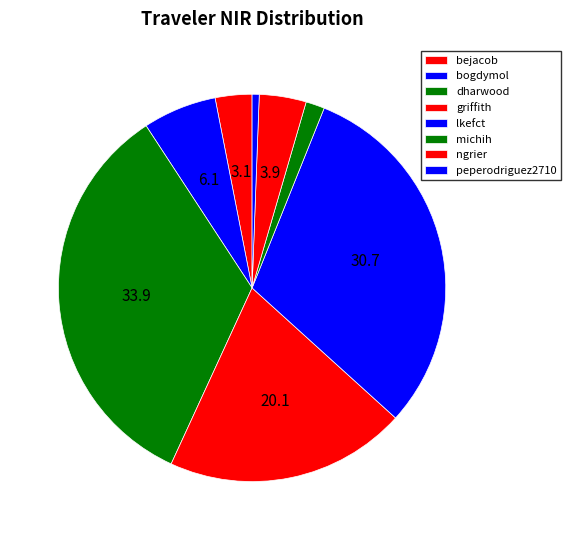

Is it true that bejacob is 1% of the pie?

False